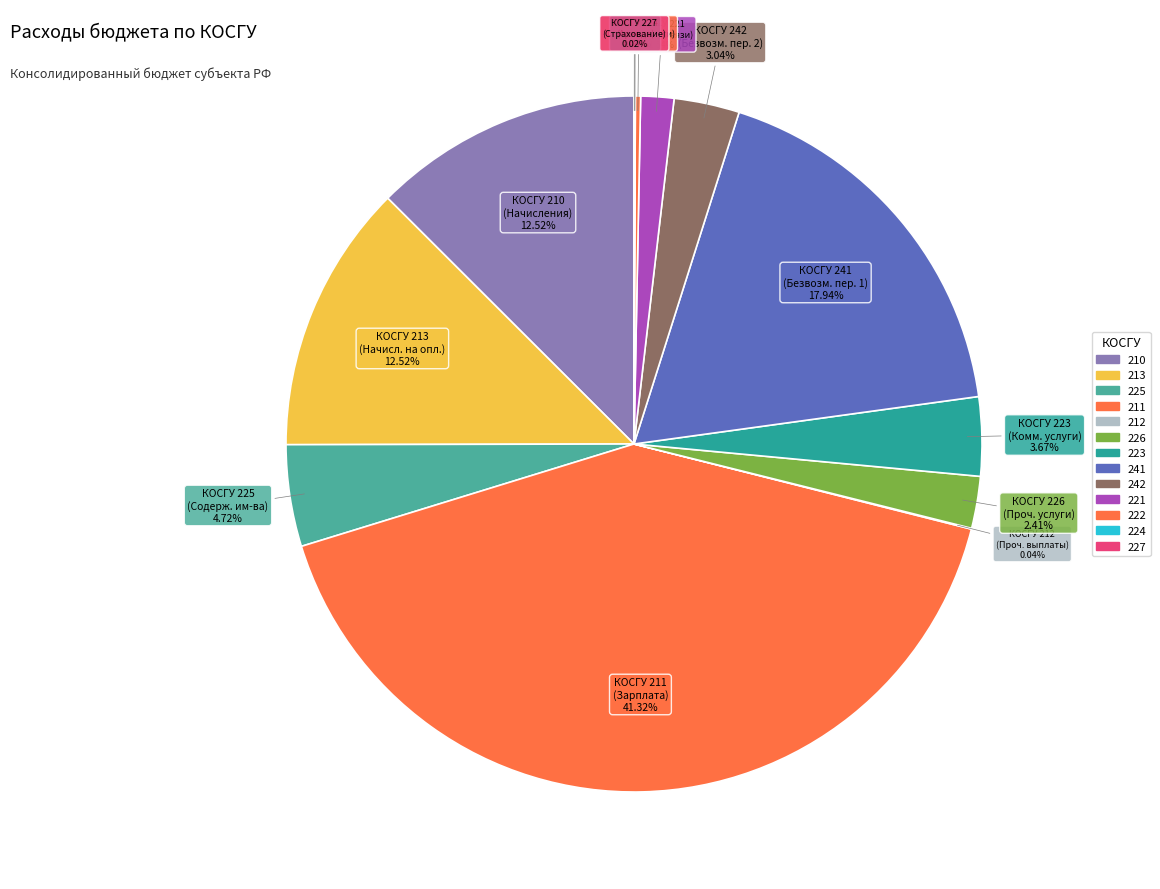

What is the largest slice in the pie chart?

211